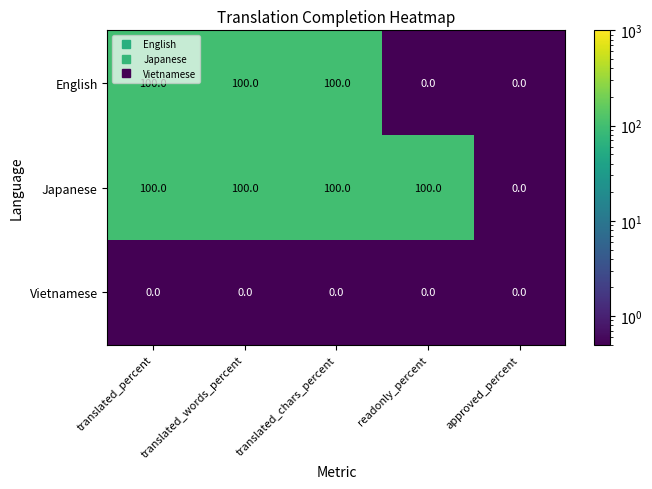

What is the greatest value displayed?

100